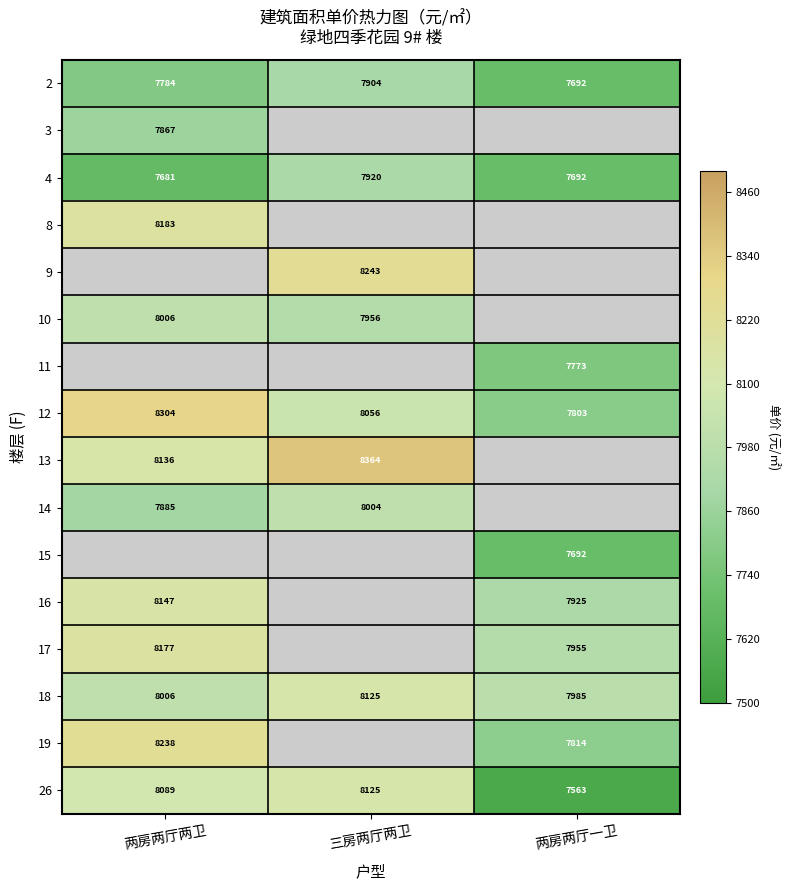

Is the value of 10 at 三房两厅两卫 greater than the value of 4 at 三房两厅两卫?

Yes